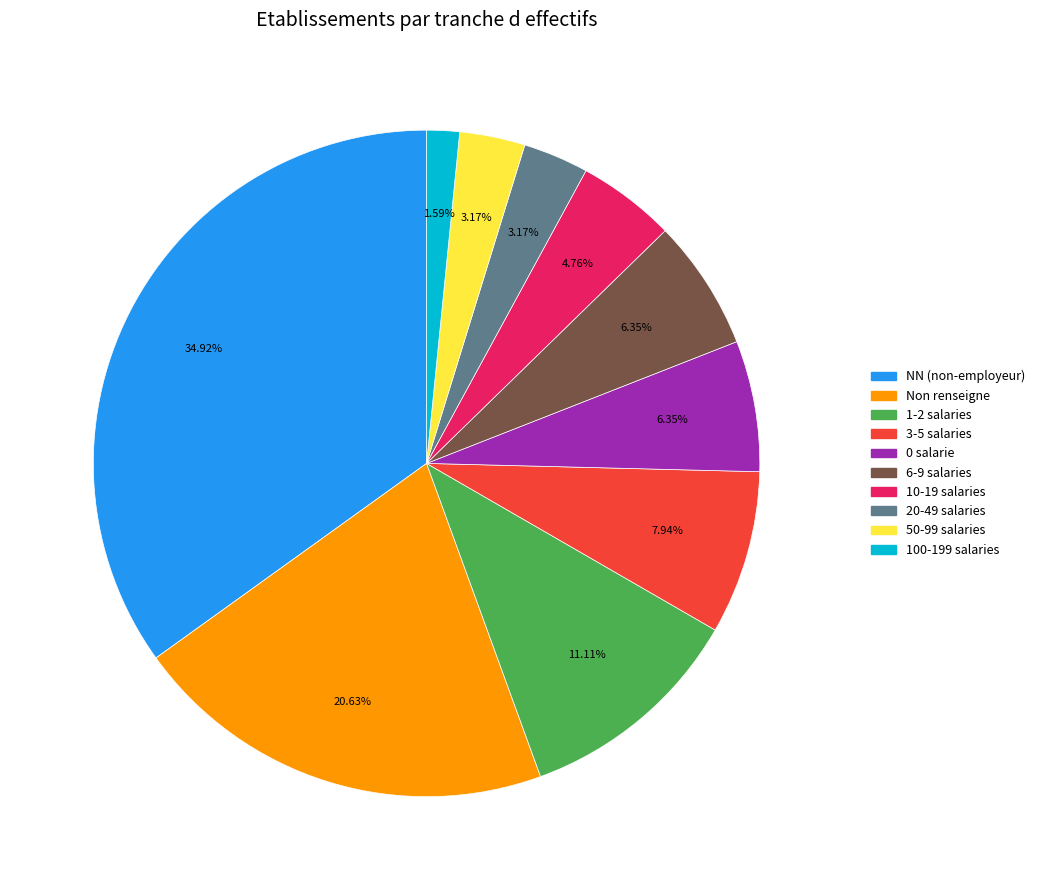

Is there a majority slice in this chart?

No